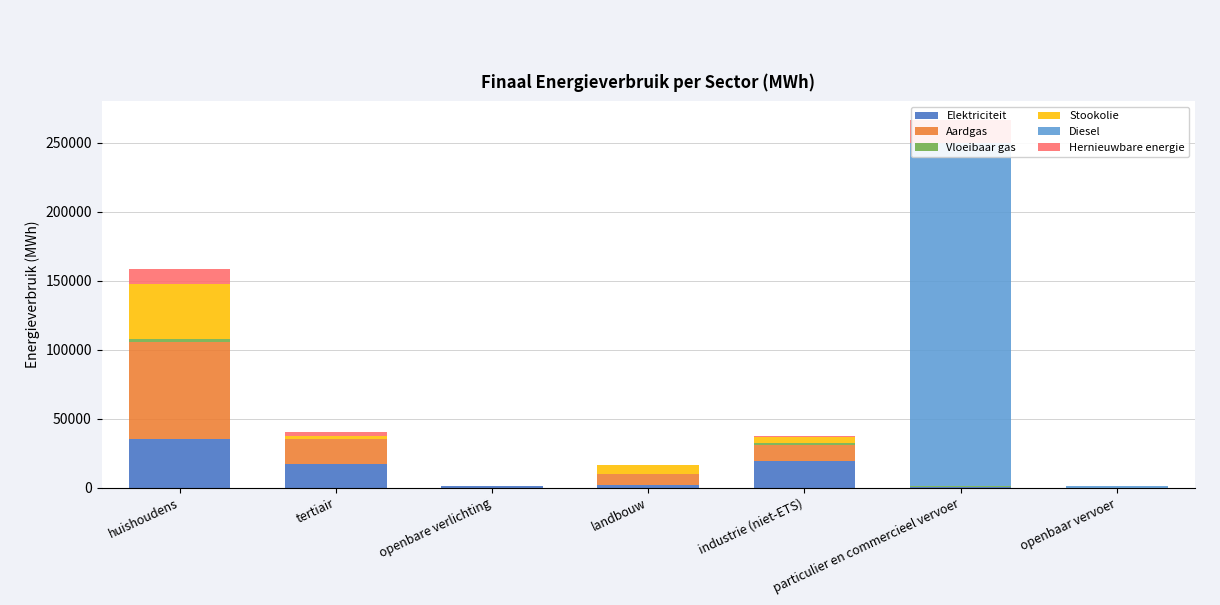

At which category is the sum across all series the highest?

particulier en commercieel vervoer